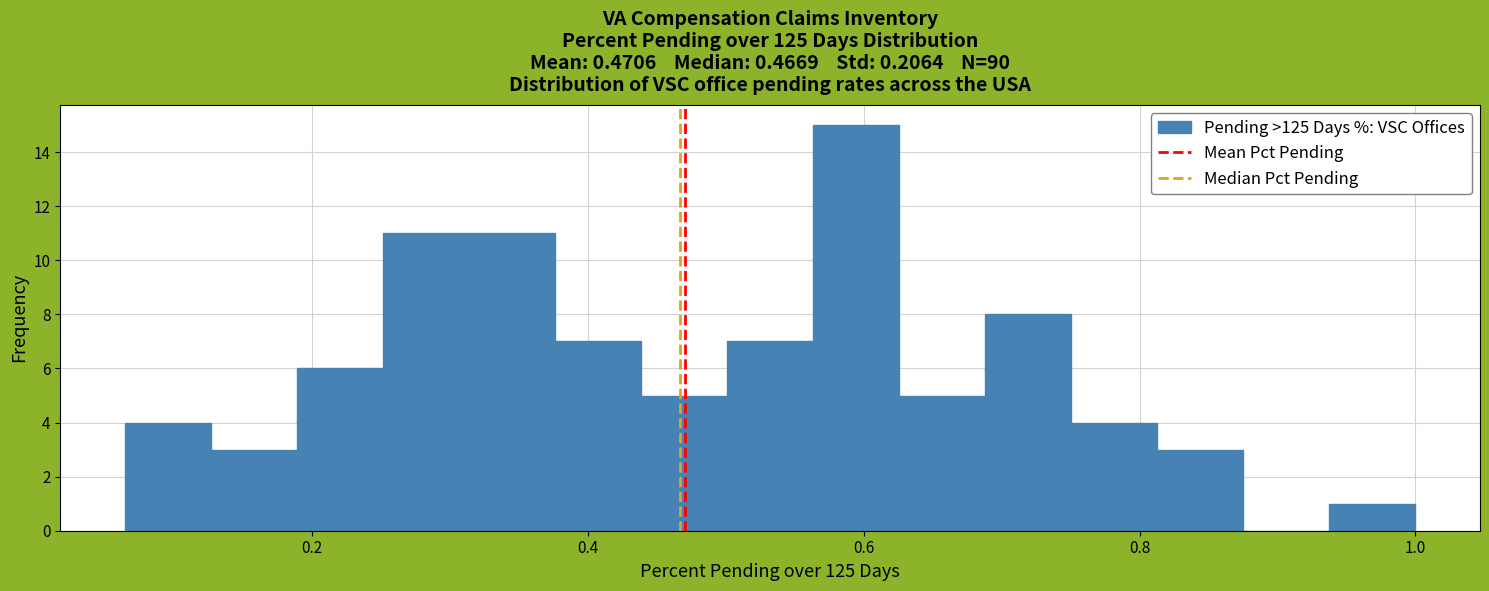

Read against the x-axis, roughly where is the centre of the tallest bar?

0.60